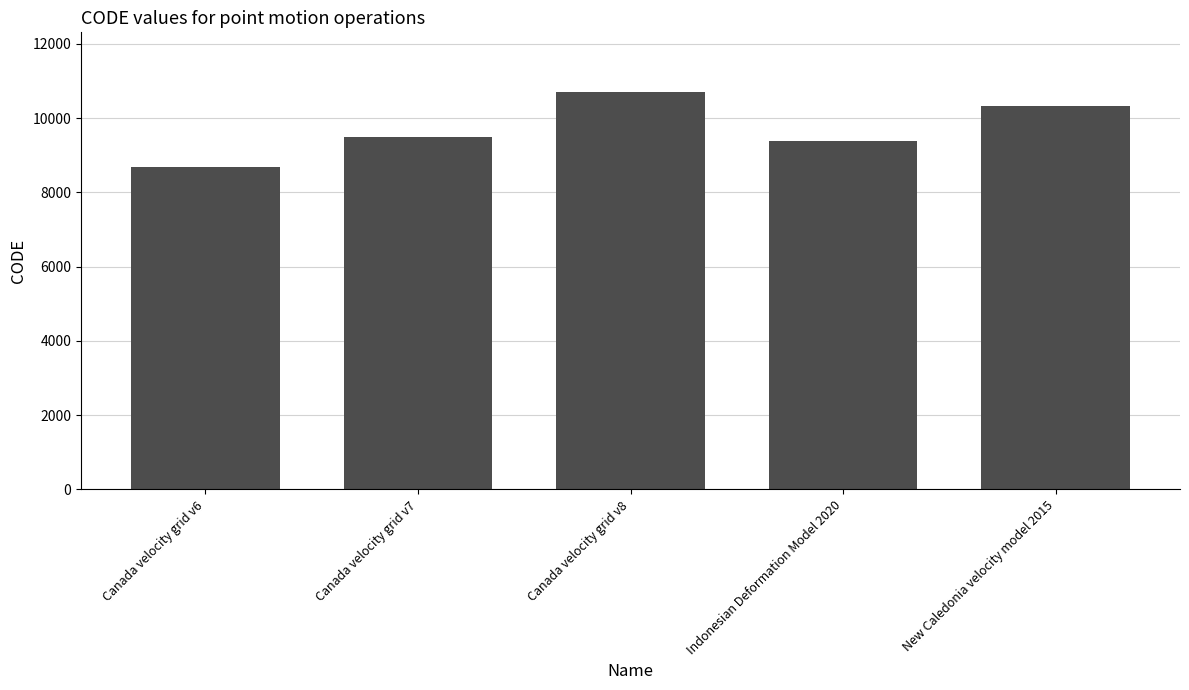

Reading left to right, extract all data points from this chart.

Canada velocity grid v6=8676	Canada velocity grid v7=9483	Canada velocity grid v8=10707	Indonesian Deformation Model 2020=9375	New Caledonia velocity model 2015=10323